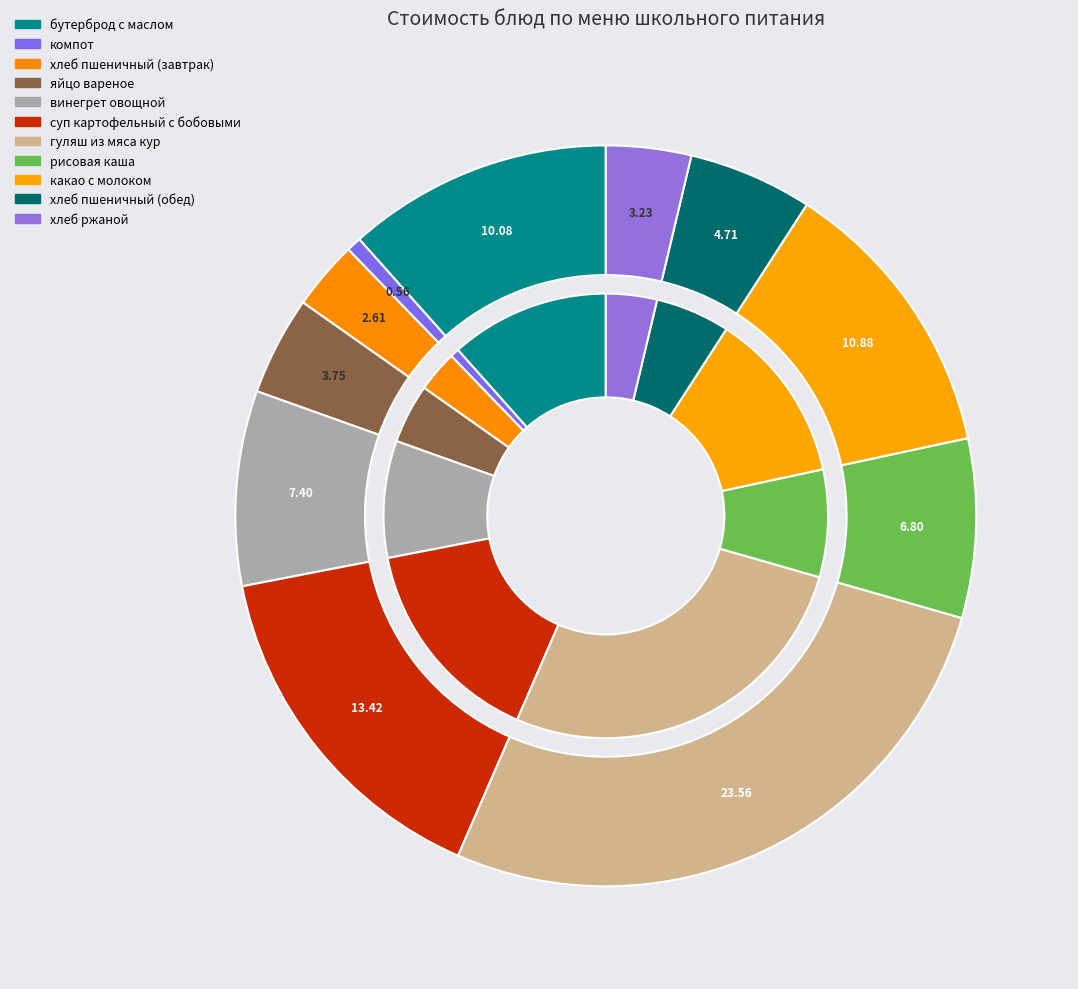

Approximately how many times larger is the value at суп картофельный с бобовыми compared to гуляш из мяса кур?

0.6